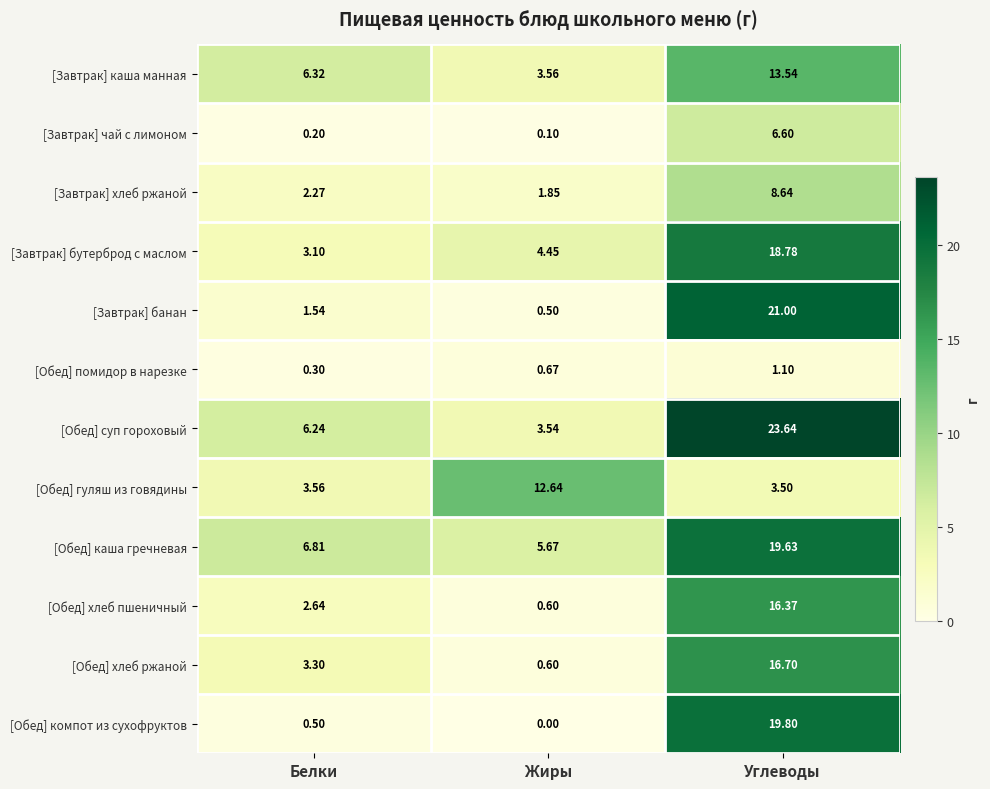

Which category has the lowest value across all series?

Жиры